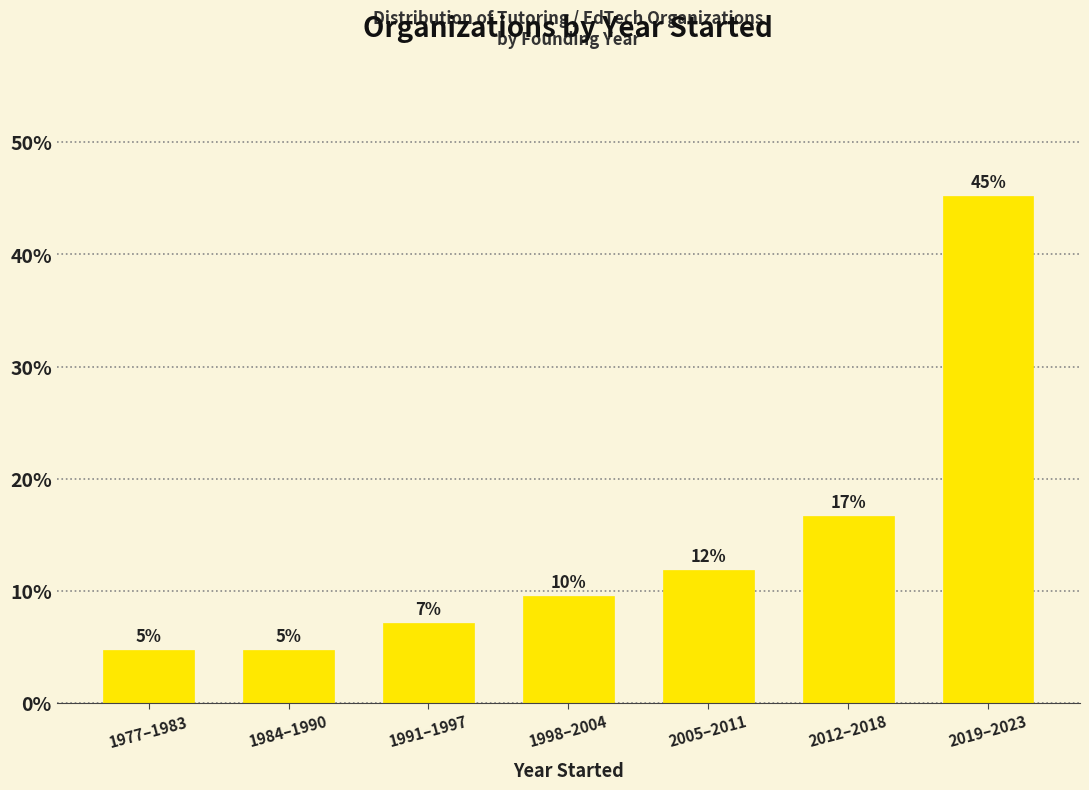

How many bars are there in total?

7